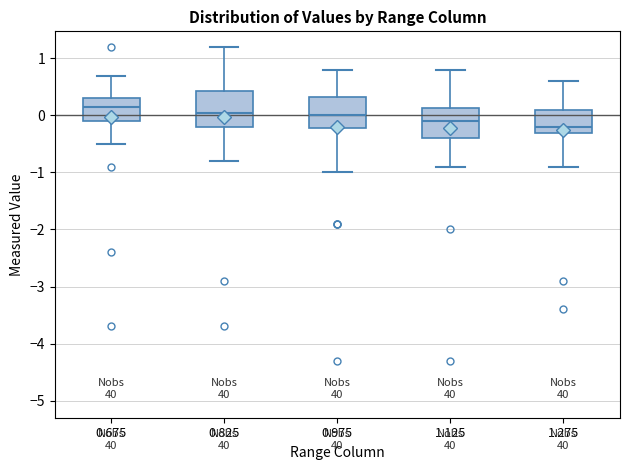

Reading left to right, transcribe this box plot: for each box, give where its median line is, the range the box spans, and where its two whiskers end, as read against the y-axis. The values are not printed on the chart, so give them approximately, as read against the axis.

0.675: median 0.2, box -0.1 to 0.3, whiskers -0.5 to 0.7
0.825: median 0.1, box -0.2 to 0.4, whiskers -0.8 to 1.2
0.975: median 0.0, box -0.2 to 0.3, whiskers -1.0 to 0.8
1.125: median -0.1, box -0.4 to 0.1, whiskers -0.9 to 0.8
1.275: median -0.2, box -0.3 to 0.1, whiskers -0.9 to 0.6